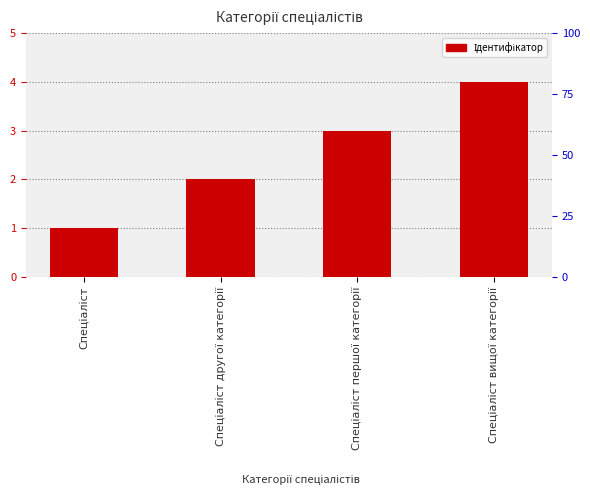

Is it true that the value at Спеціаліст is 1?

True